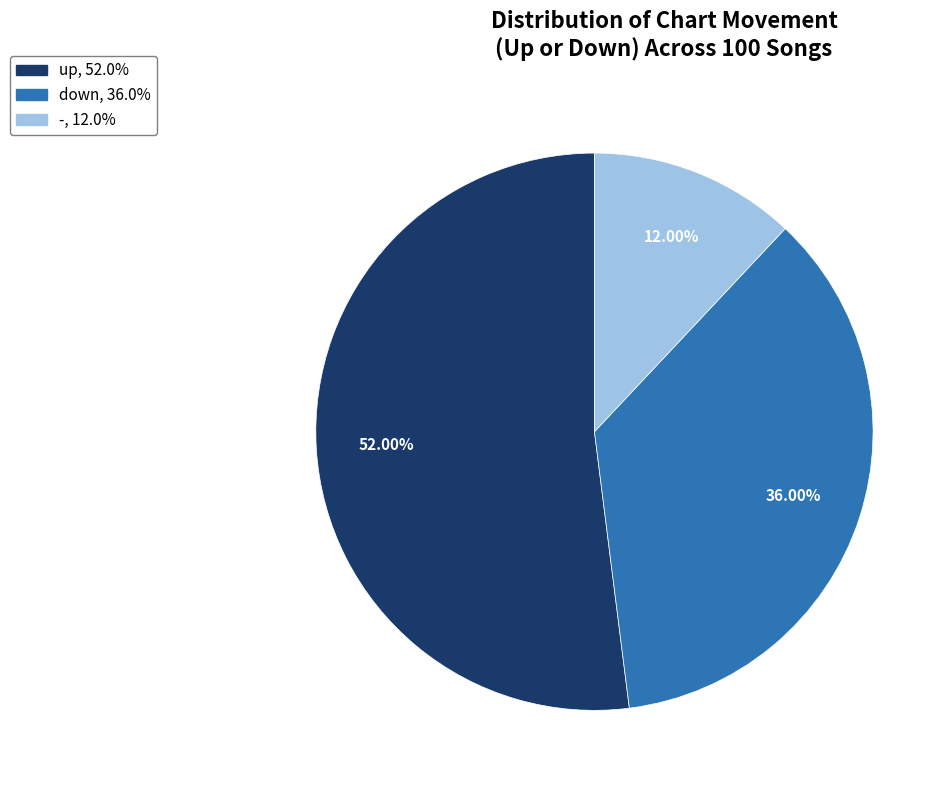

Between down and -, which is larger?

down